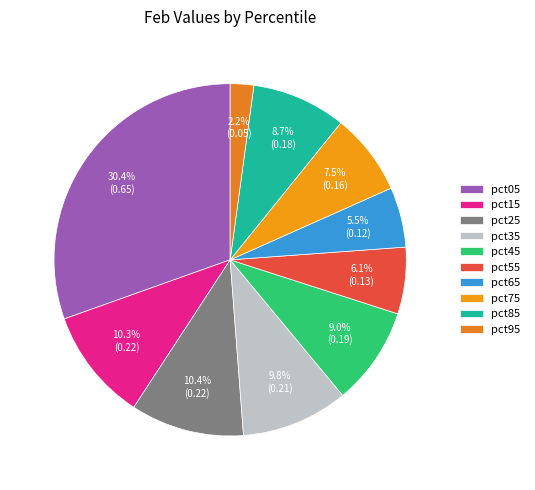

What percentage do pct45 and pct85 together represent?

17.7%